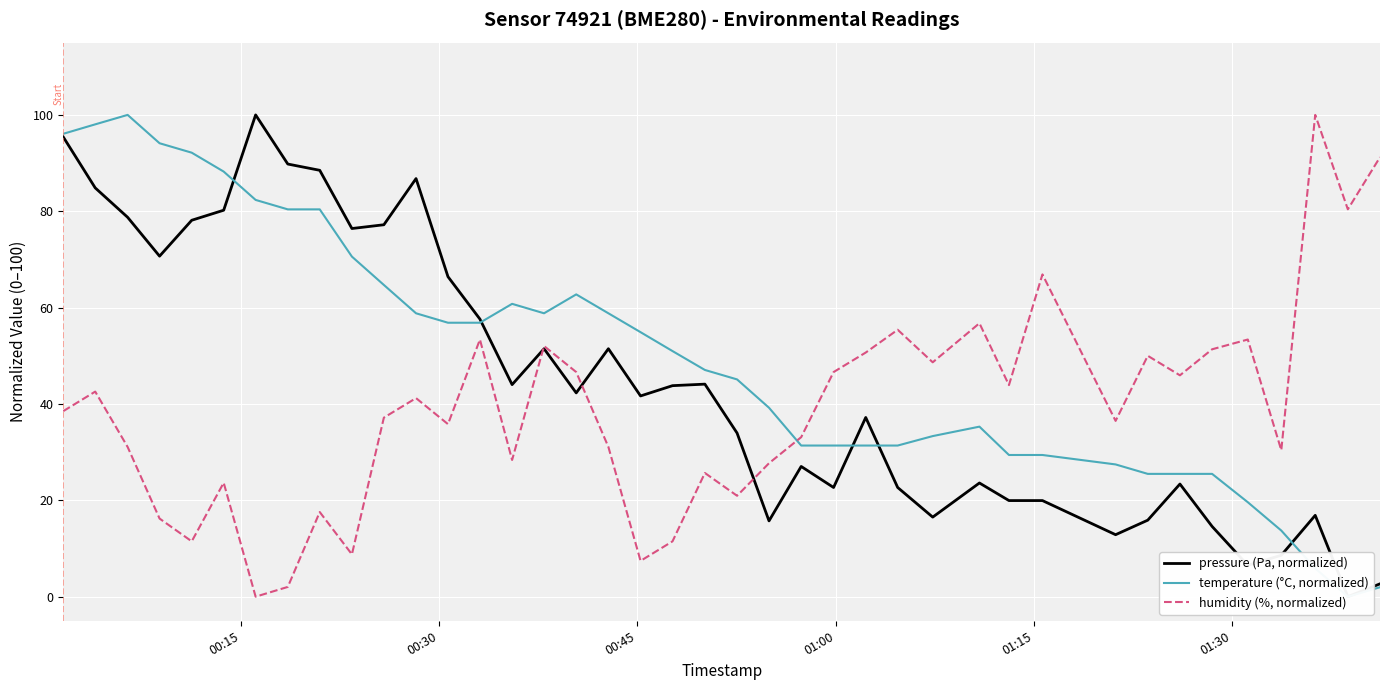

How many interior local peaks does the humidity (%, normalized) series have?

13